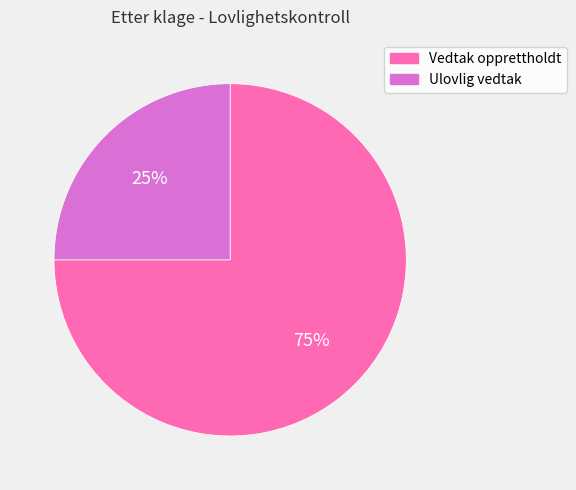

To the nearest percent, what is the combined percentage of Ulovlig vedtak and Vedtak opprettholdt?

100%